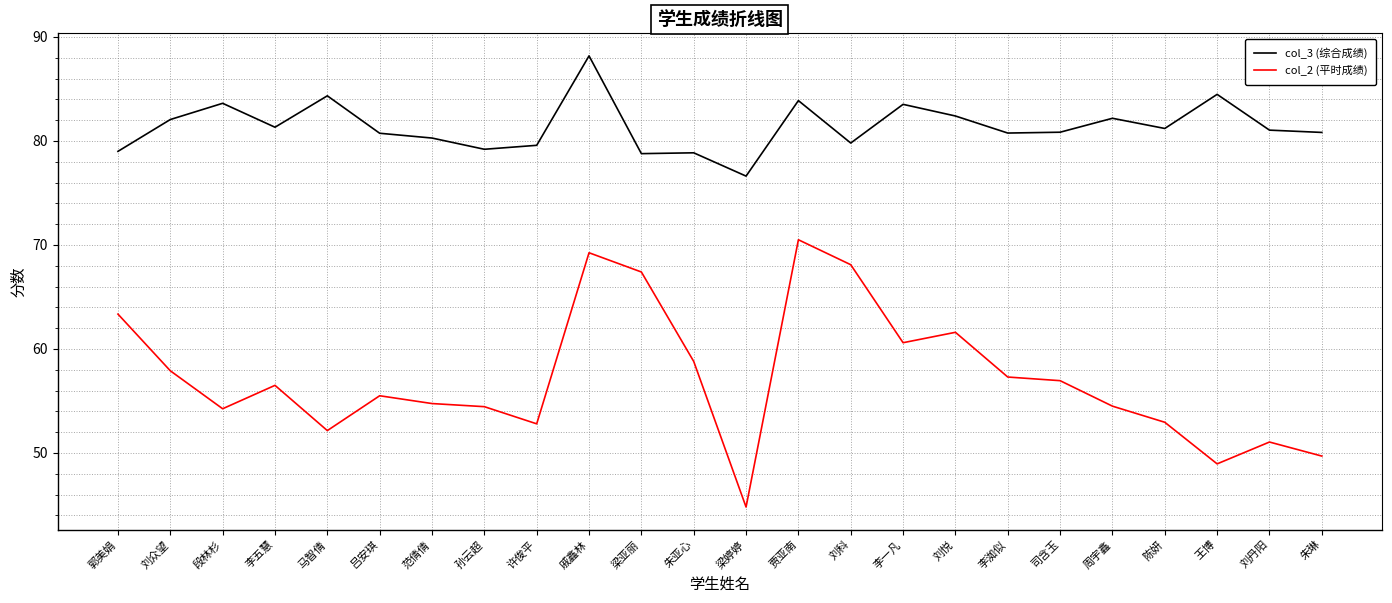

True or false: col_3 (综合成绩) has a value of 29.5 at 范倩倩.

False